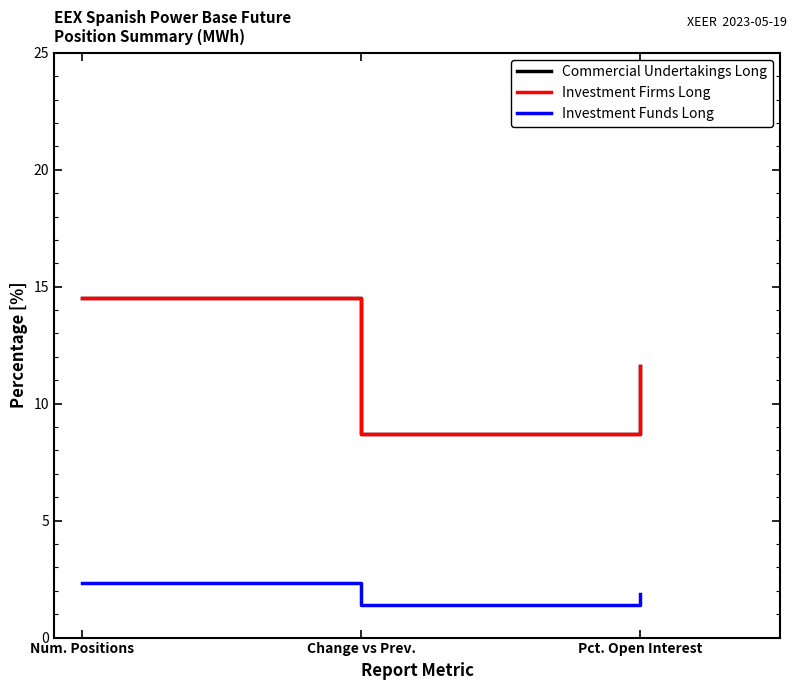

What is the average value of the Commercial Undertakings Long series?

11.6